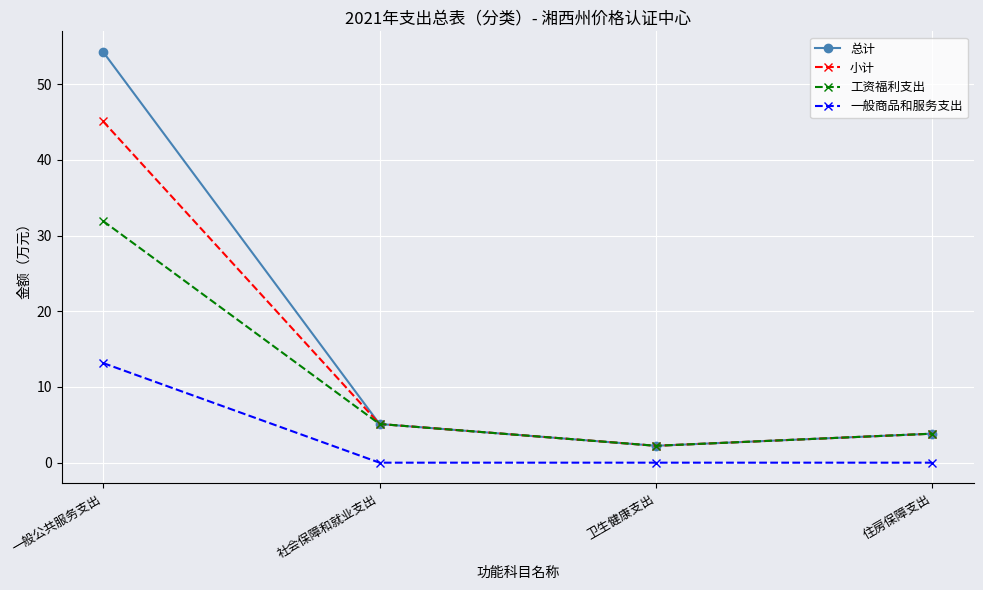

What is the maximum value for 一般商品和服务支出?

13.2